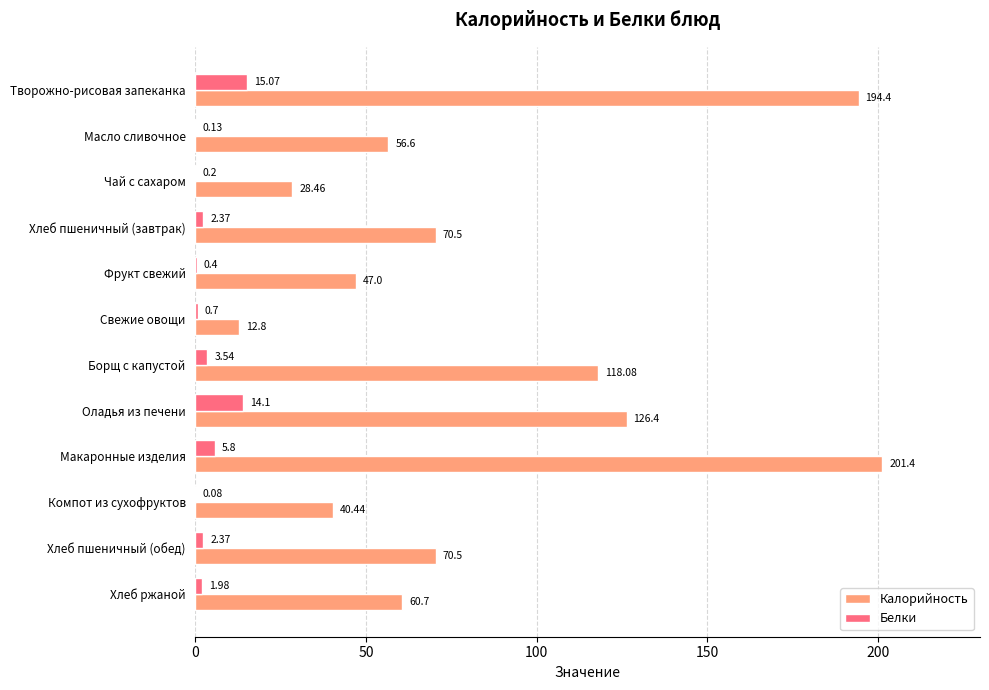

What is the total value across all series at Свежие овощи?

13.5